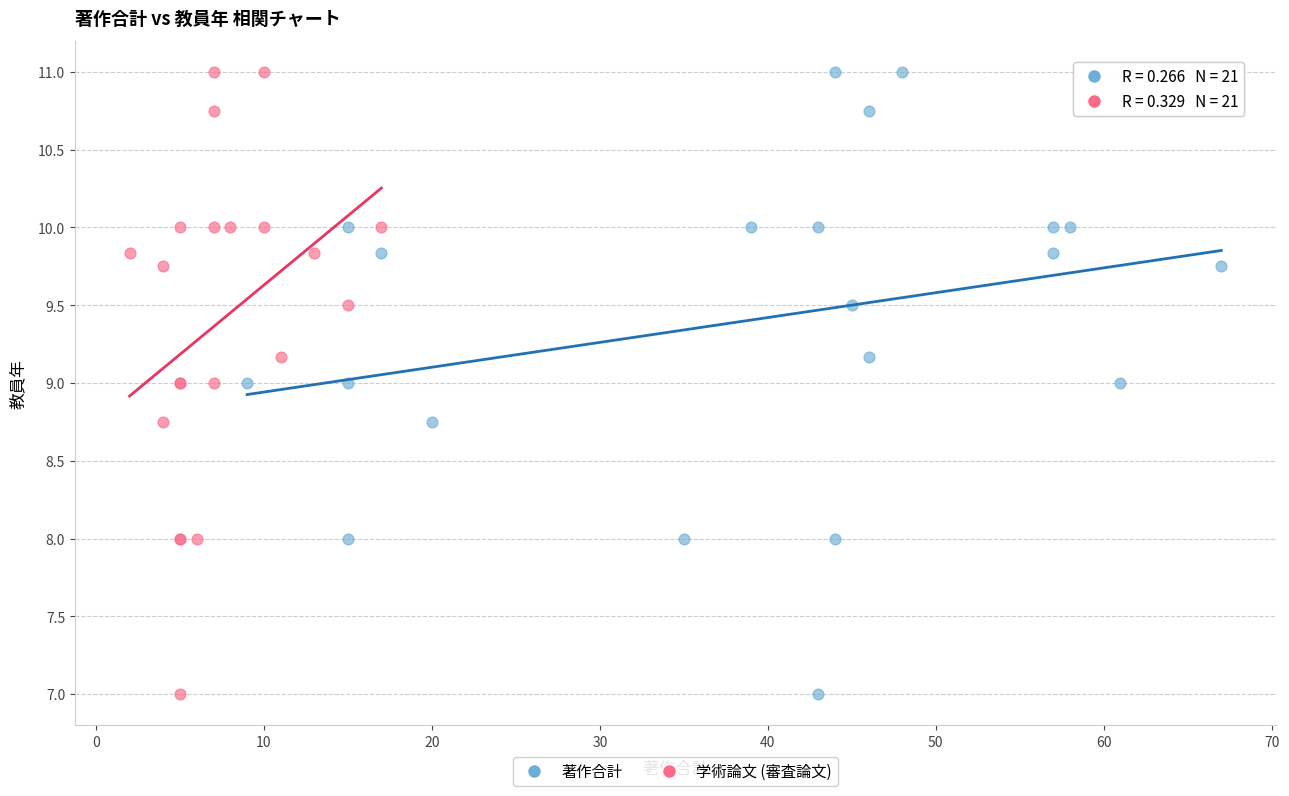

What are all the series names shown in the legend?

著作合計, 学術論文 (審査論文)